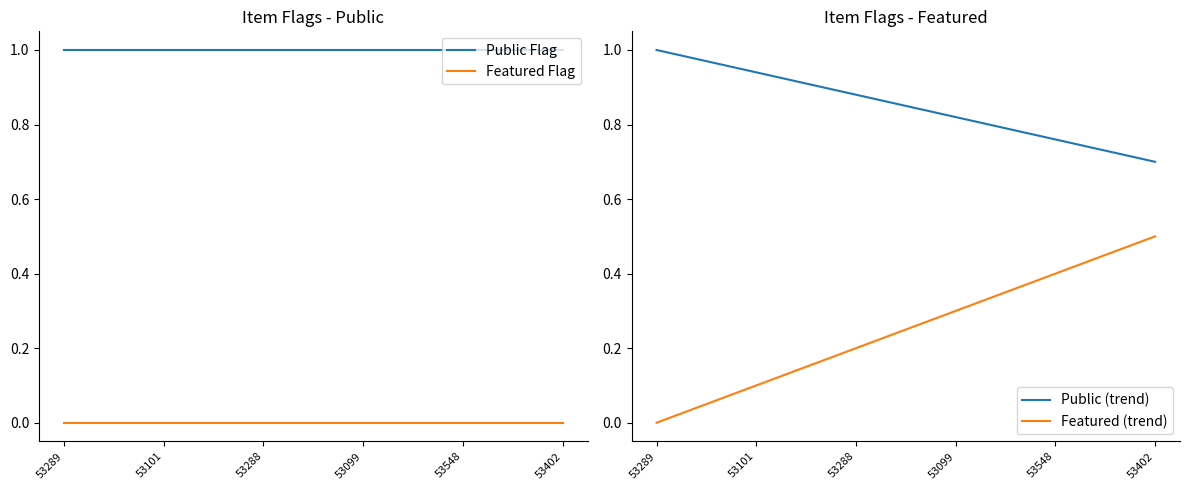

How many categories are shown in the chart?

11